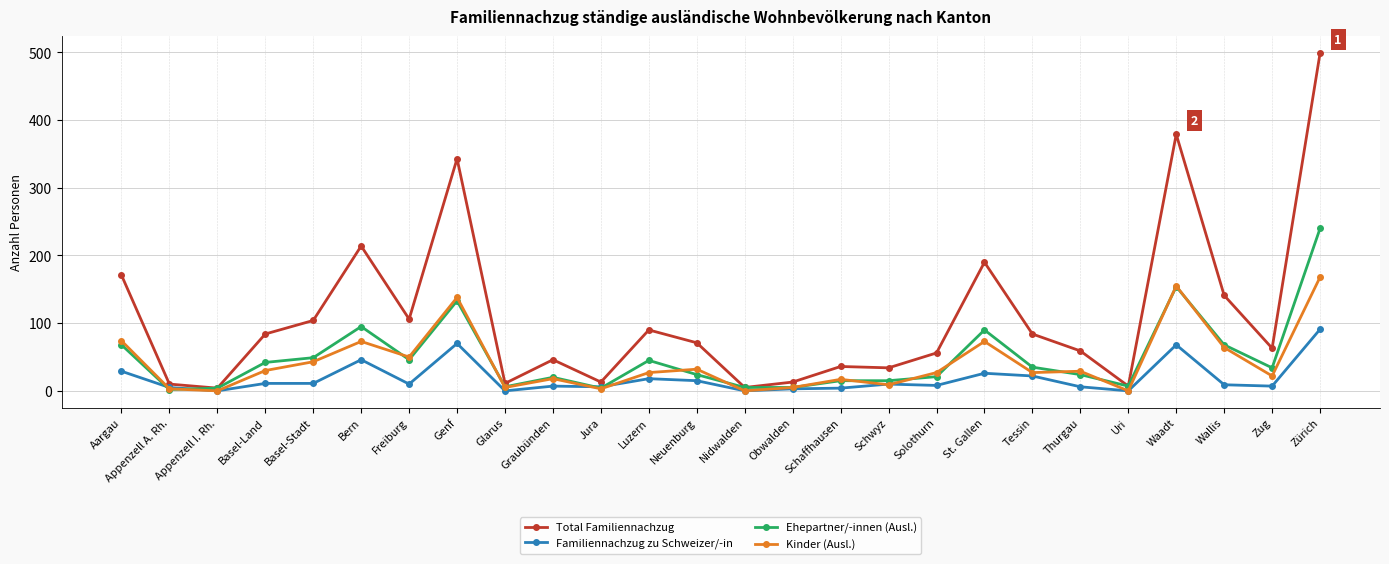

How many series are shown in this chart?

4